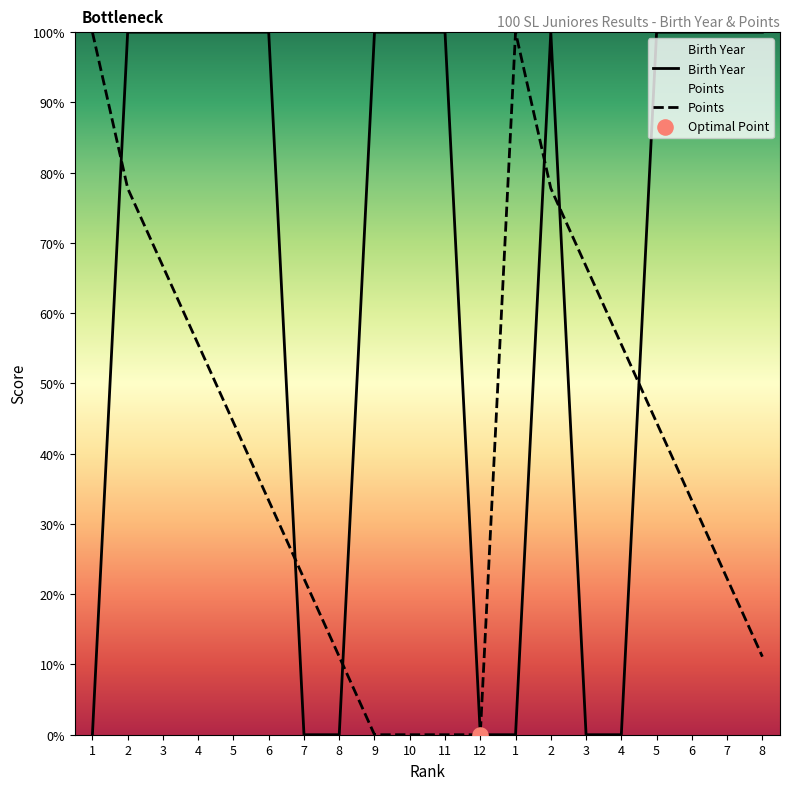

What are all the series names shown in the legend?

Birth Year, Points